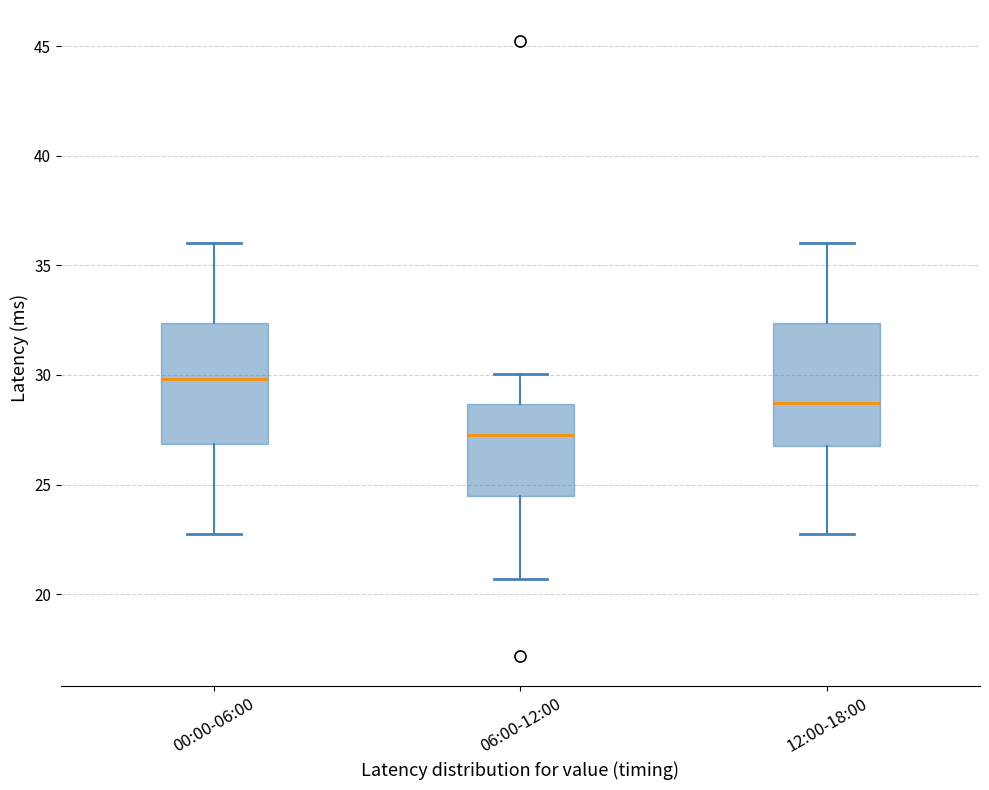

Where is the lower edge of the box for 06:00-12:00 on the y-axis? The values are not printed on the chart, so give them approximately, as read against the axis.

24.5